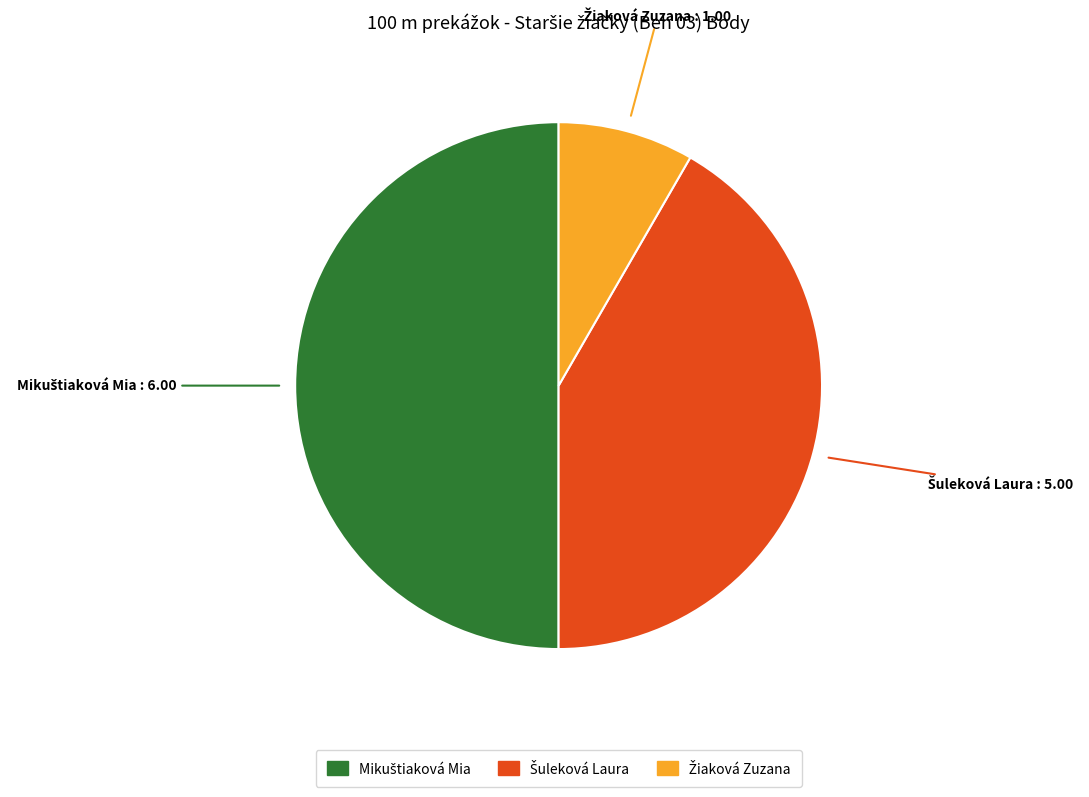

How many slices are in this pie chart?

3